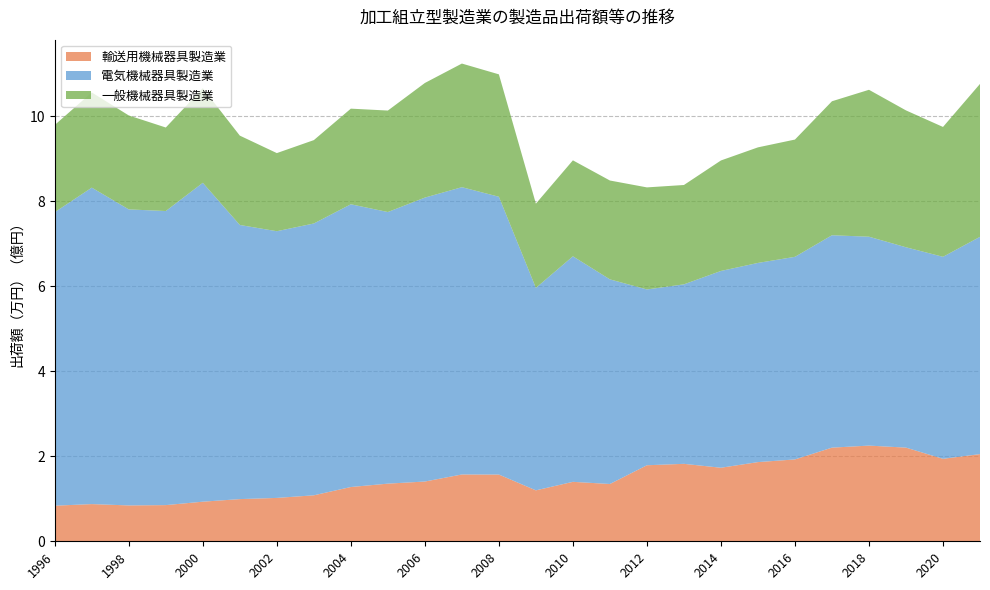

Reading left to right, list all the values displayed in this chart.

輸送用機械器具製造業: 83741890	87471966	84349684	85094999	93139817	99218096	102007857	108153342	127651169	135571227	140550733	157132778	156959507	119800622	139837781	134738116	178832697	182161241	172965398	186243681	192517400	220272600	225041300	220310700	193983200	205017100
電気機械器具製造業: 690224657	744253389	696196194	691623119	749985920	644686719	627240743	639271557	664959974	638797396	667767464	675682483	653341319	476115050	530398374	481252503	413462076	422124374	462822285	468424904	476487100	499478900	491290900	471167900	475096600	511023500
一般機械器具製造業: 205178945	223883667	220948020	196419673	222559942	210167050	183720318	196071340	224896062	238657074	269558775	290748410	287872947	198183699	225720523	232508085	240017824	233659815	259856672	271793942	275806200	315127000	345520800	321920700	305385800	359646700